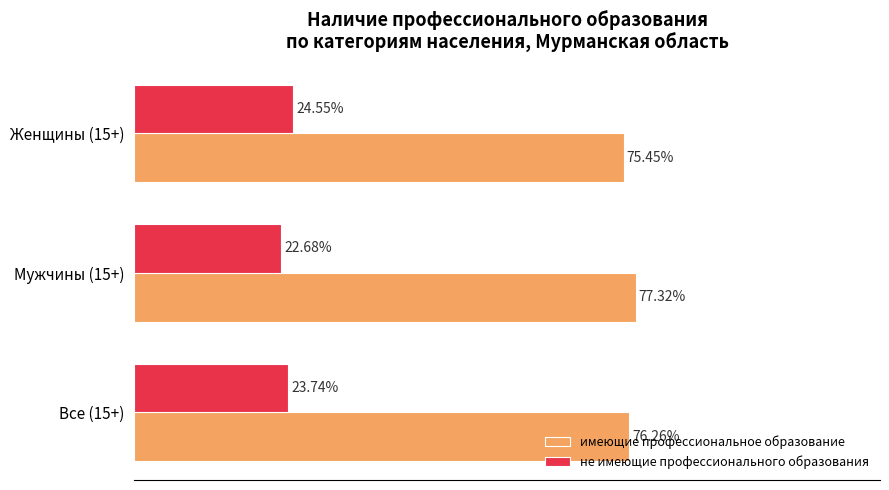

Rank the series at Мужчины (15+) from lowest to highest value.

не имеющие профессионального образования, имеющие профессиональное образование